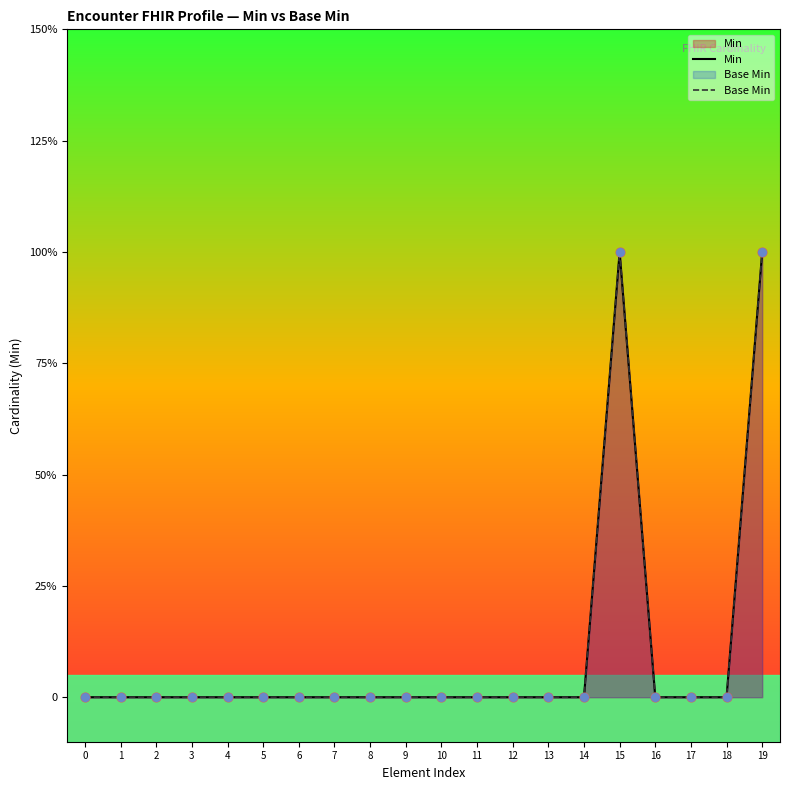

Which series contains the lowest Y value?

Min